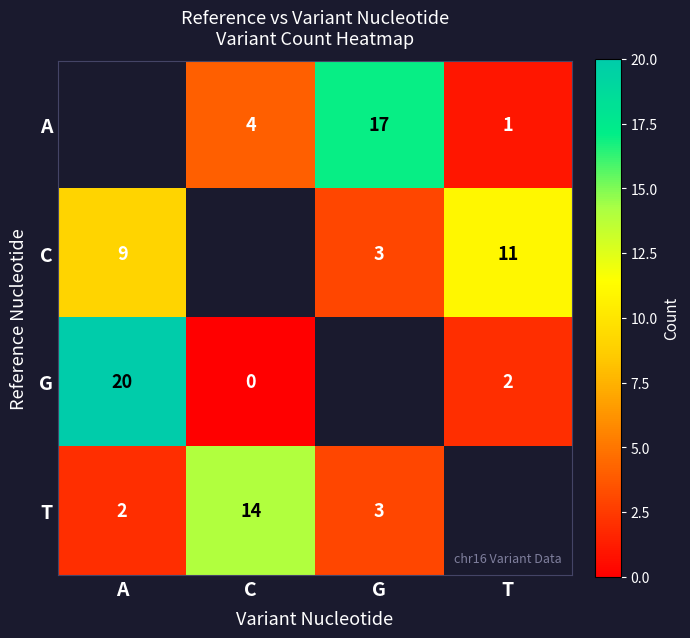

Between G and C, which is larger?

G